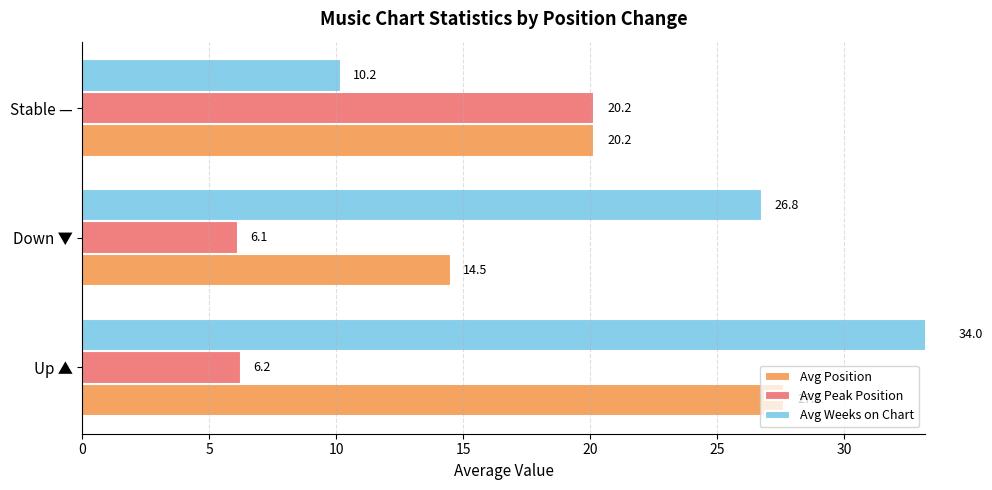

Which series changed the most between Up ▲ and Down ▼?

Avg Position